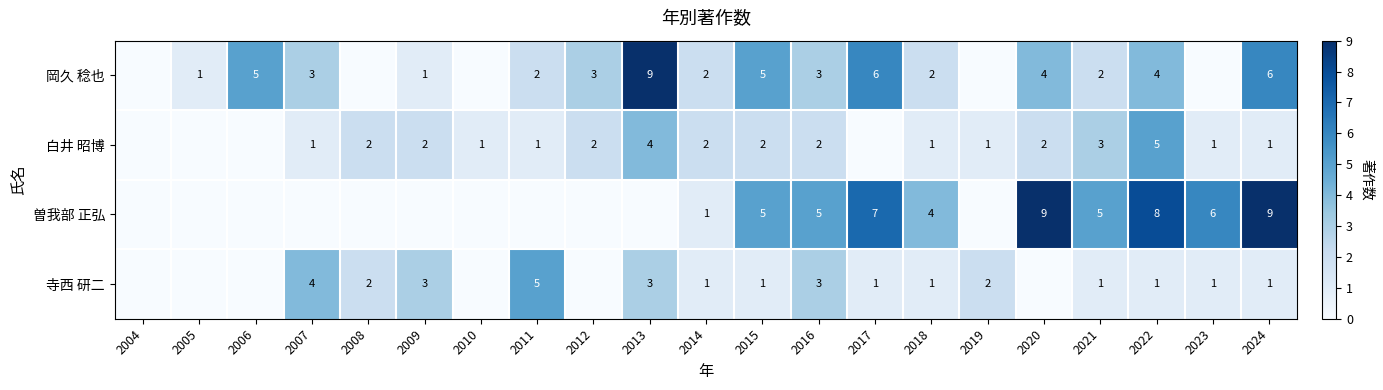

Is it true that 岡久 稔也 equals 6 at 2017?

True